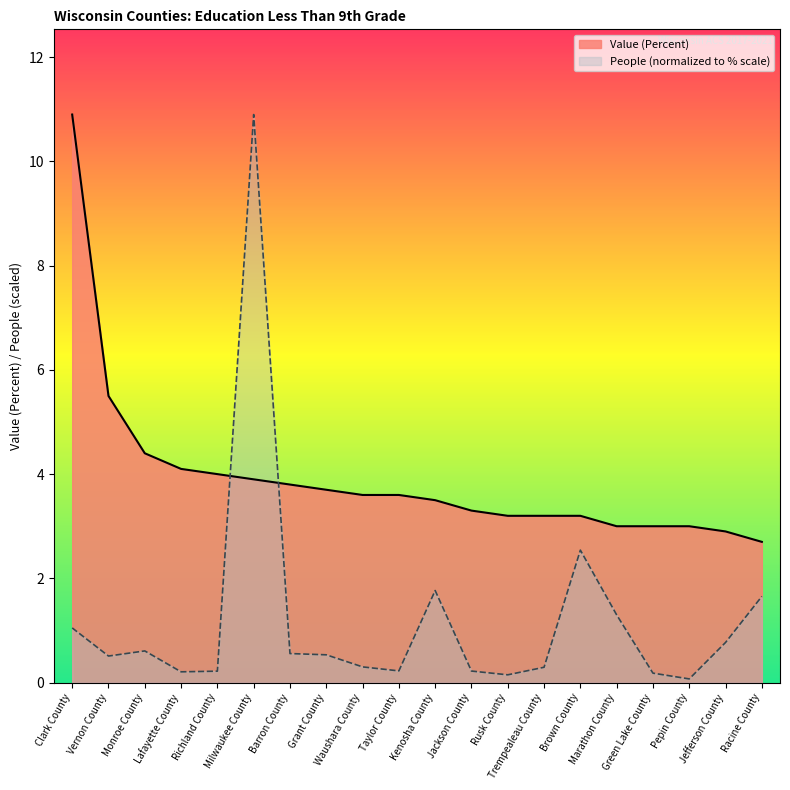

Which series changed the most between Barron County and Waushara County?

People (normalized to % scale)